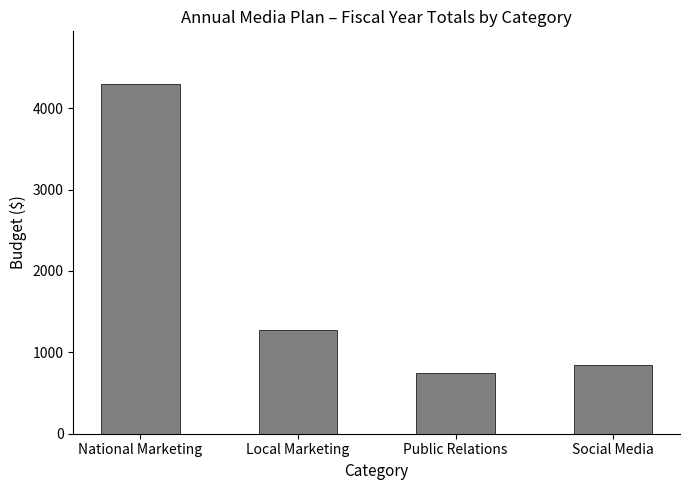

True or false: the data shows 339 at Public Relations.

False